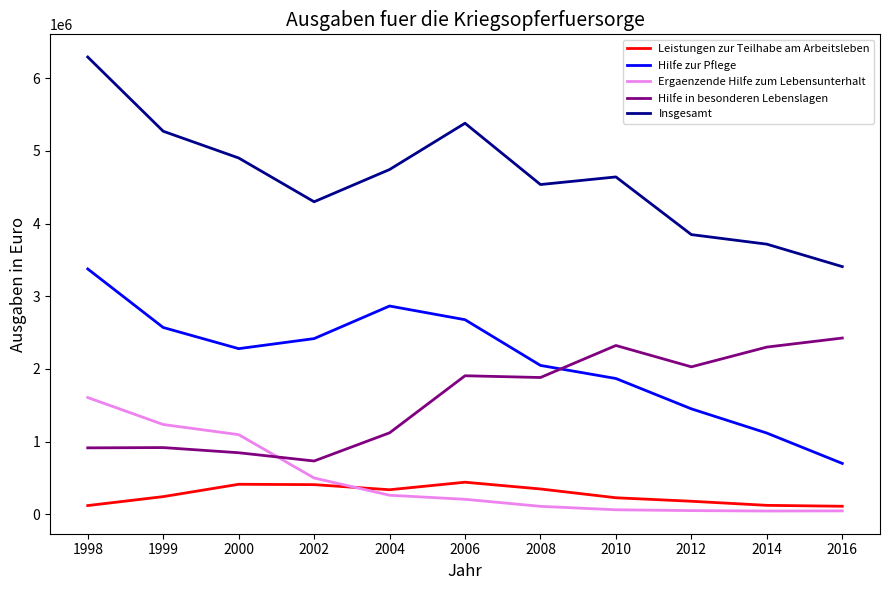

Does the chart display data point markers on the line(s)?

No